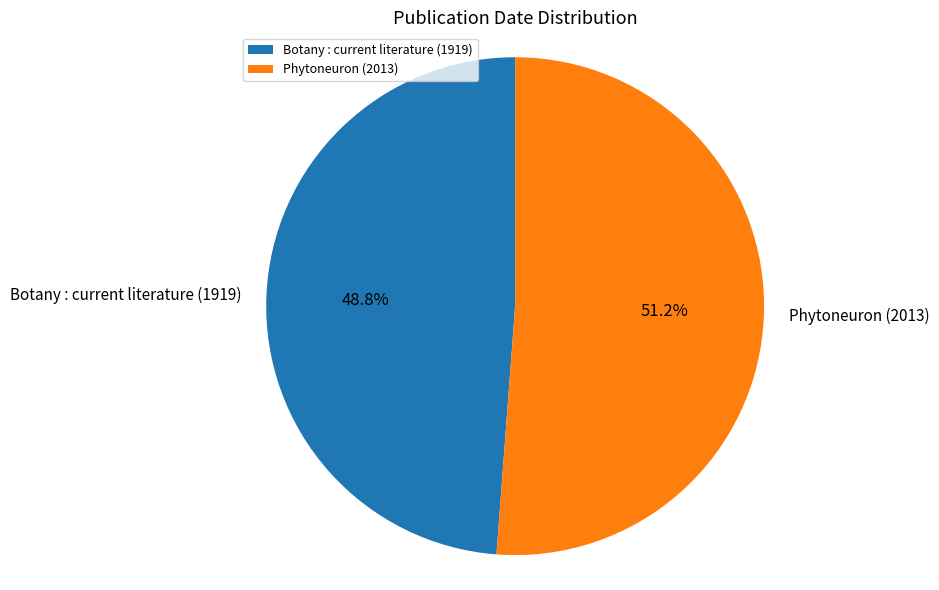

Does Phytoneuron (2013) account for over 50% of the chart?

Yes